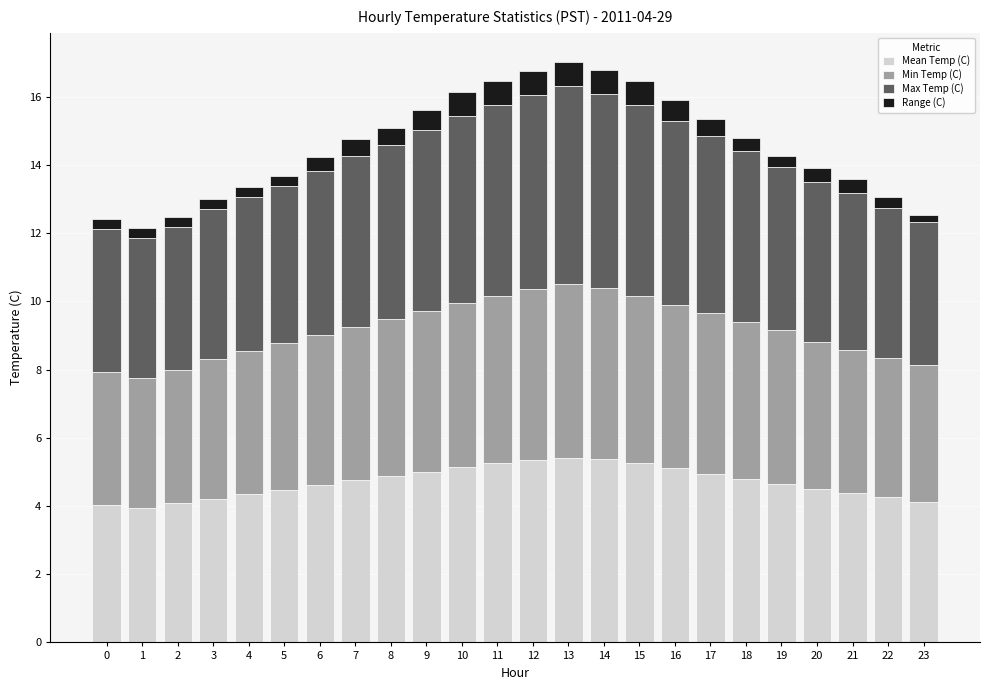

What is the sum of all Mean Temp (C) values?

112.9